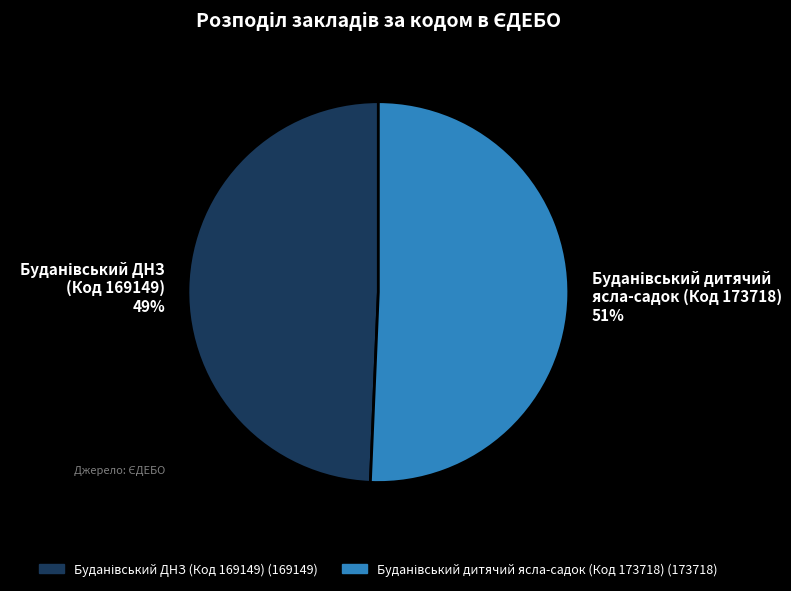

Does any single category account for the majority?

Yes